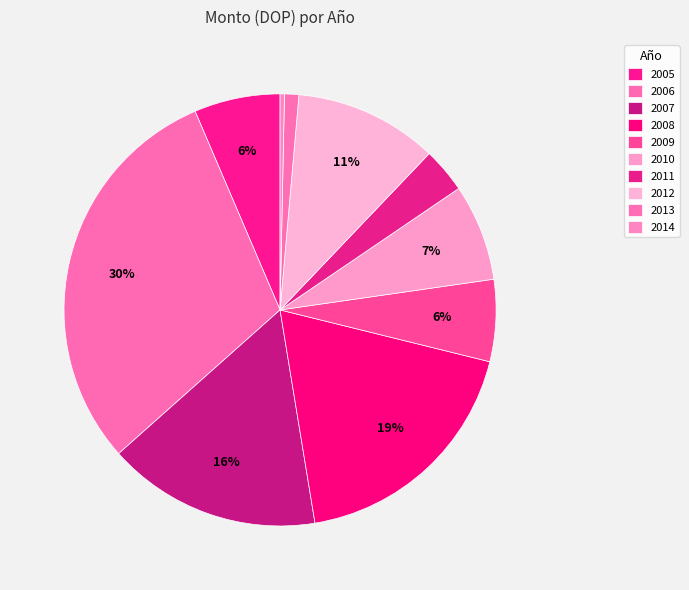

How many segments does this pie chart have?

10